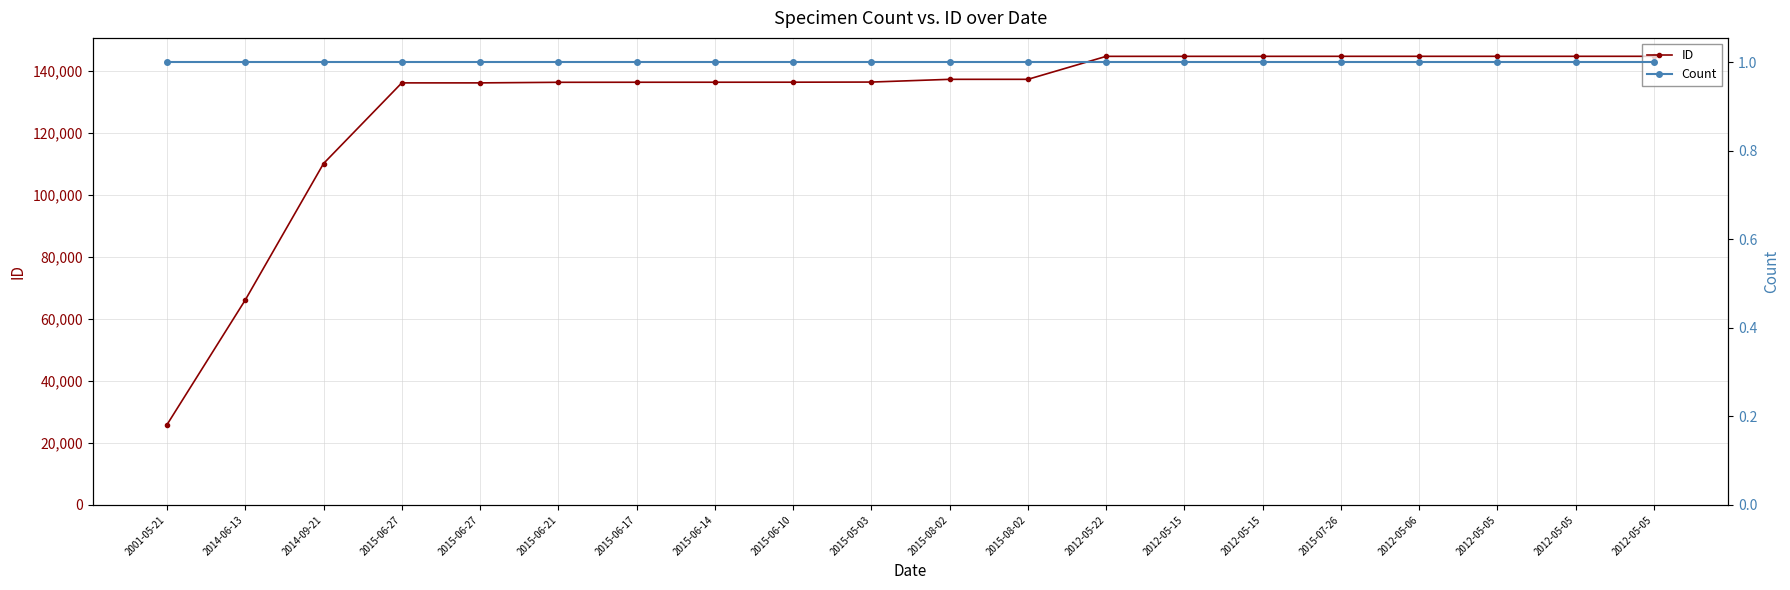

Reading left to right, transcribe all the data shown in this chart.

ID: 25881	66126	110159	136198	136199	136387	136405	136412	136422	136465	137346	137347	144763	144767	144768	144773	144774	144775	144776	144777
Count: 1	1	1	1	1	1	1	1	1	1	1	1	1	1	1	1	1	1	1	1